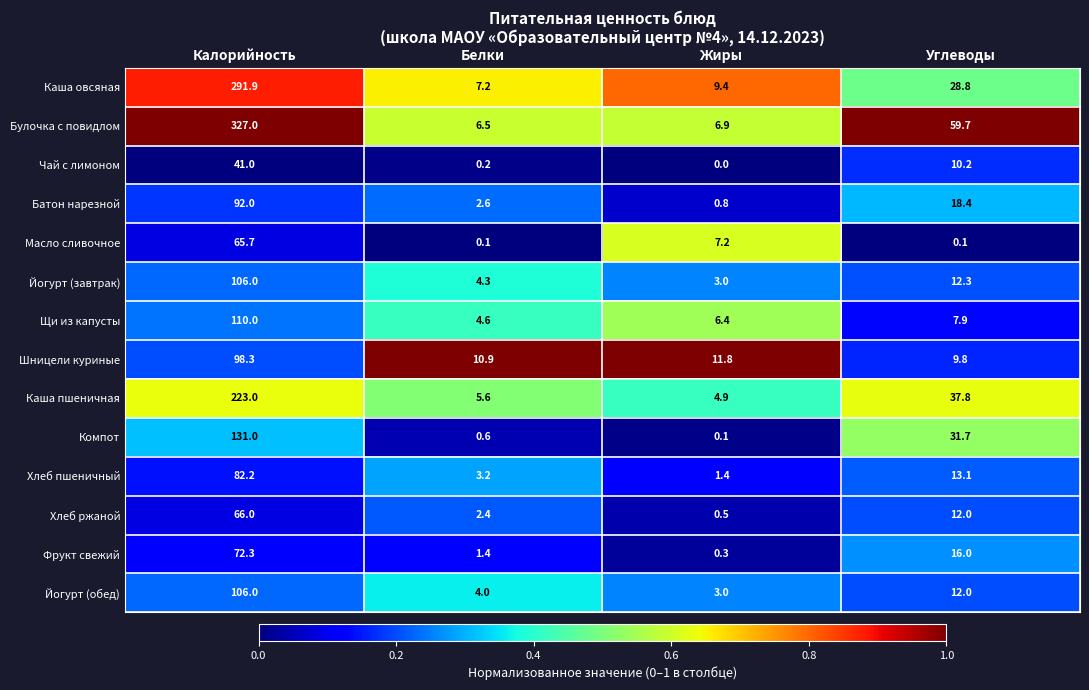

Where is Шницели куриные nearest to the value 54?

Жиры